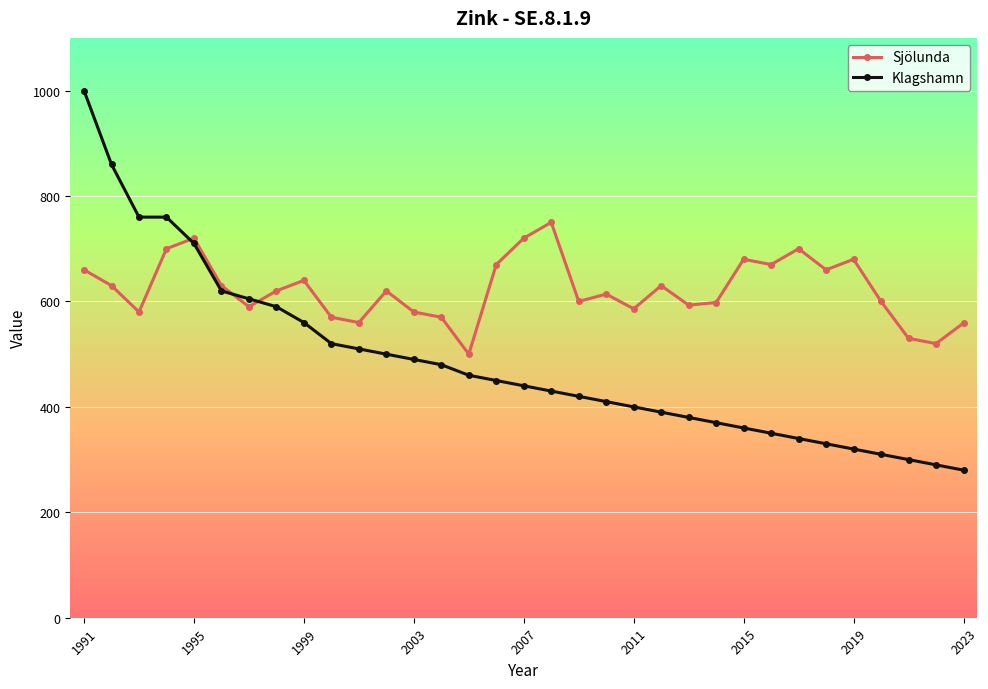

What is the value of the Sjölunda point at the 14th from the left?

570